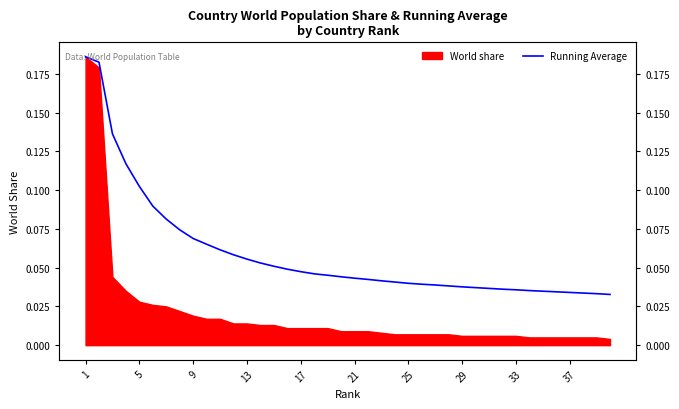

Is it true that the value at 9 is 0.1?

False